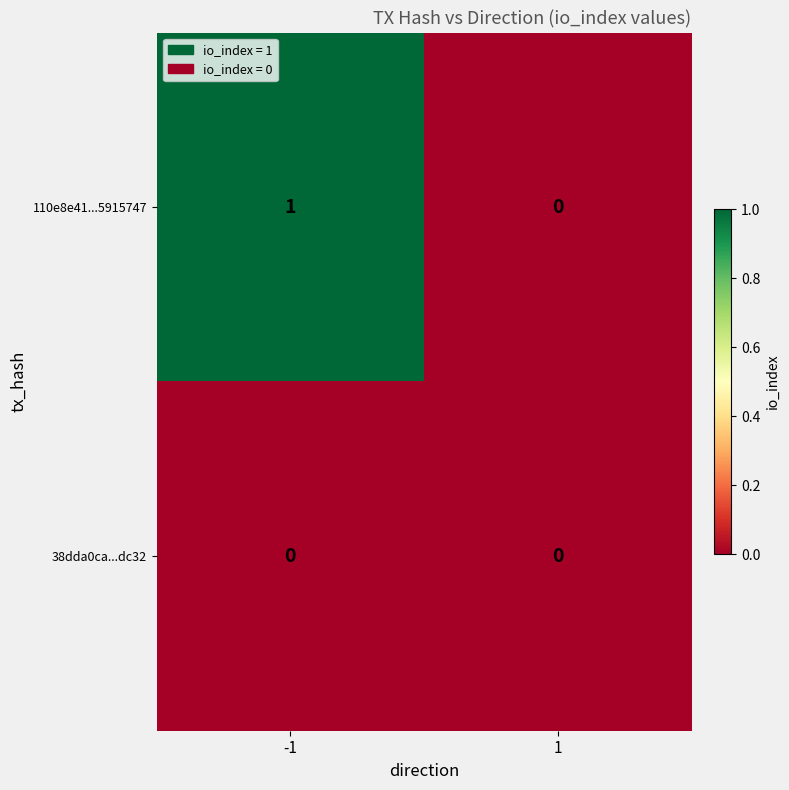

Between -1 and 1, which series saw the biggest shift?

110e8e41...5915747